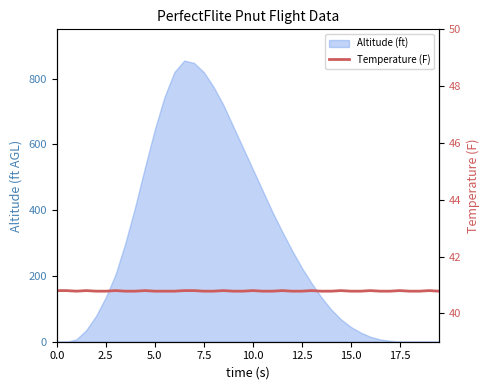

What is the label of the 33rd point from the right?

17.5